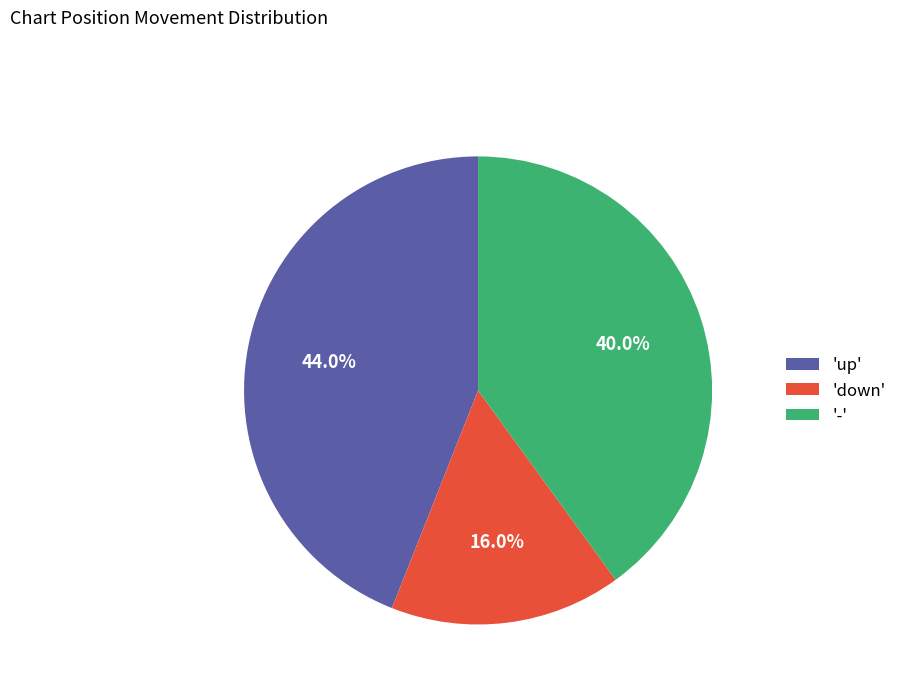

Which slice is the smallest?

'down'